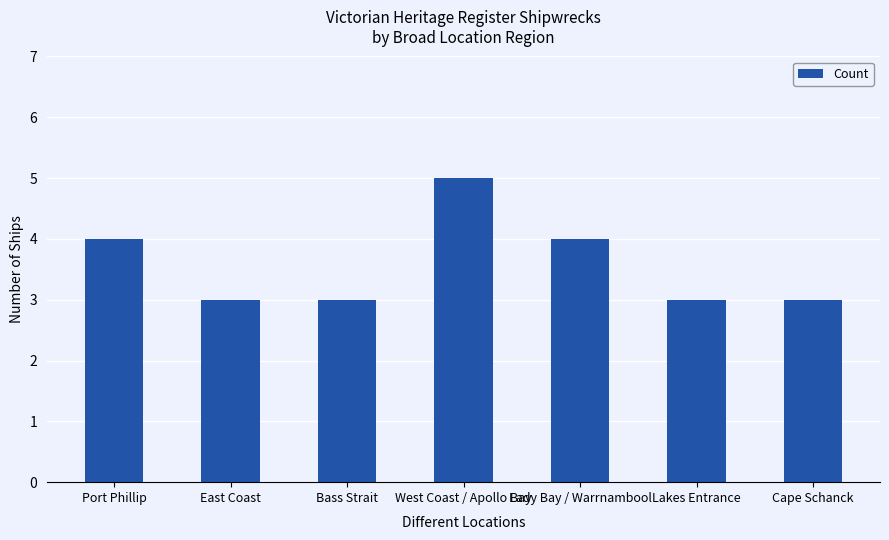

At which category does the chart reach its peak across all series?

West Coast / Apollo Bay